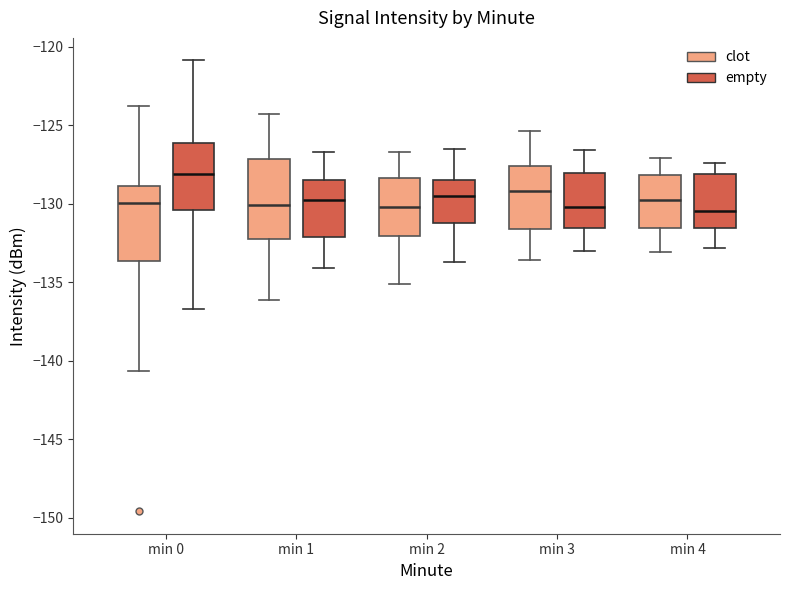

Which box has the highest median line?

min 0 (empty)